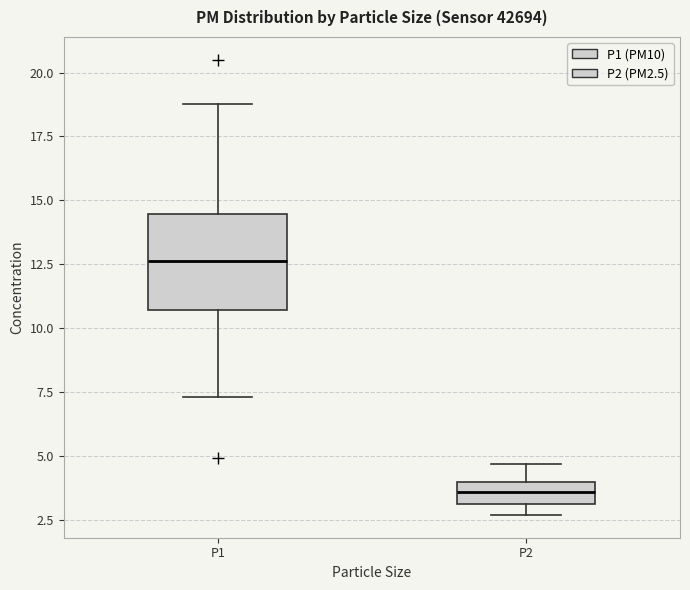

Which box is the tallest, from its lower edge to its upper edge?

P1